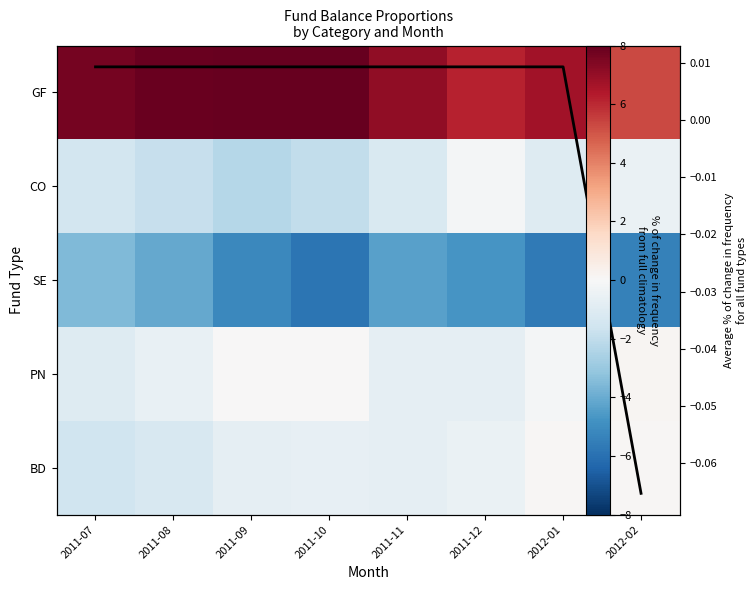

Where is CO nearest to the value -1?

2012-01